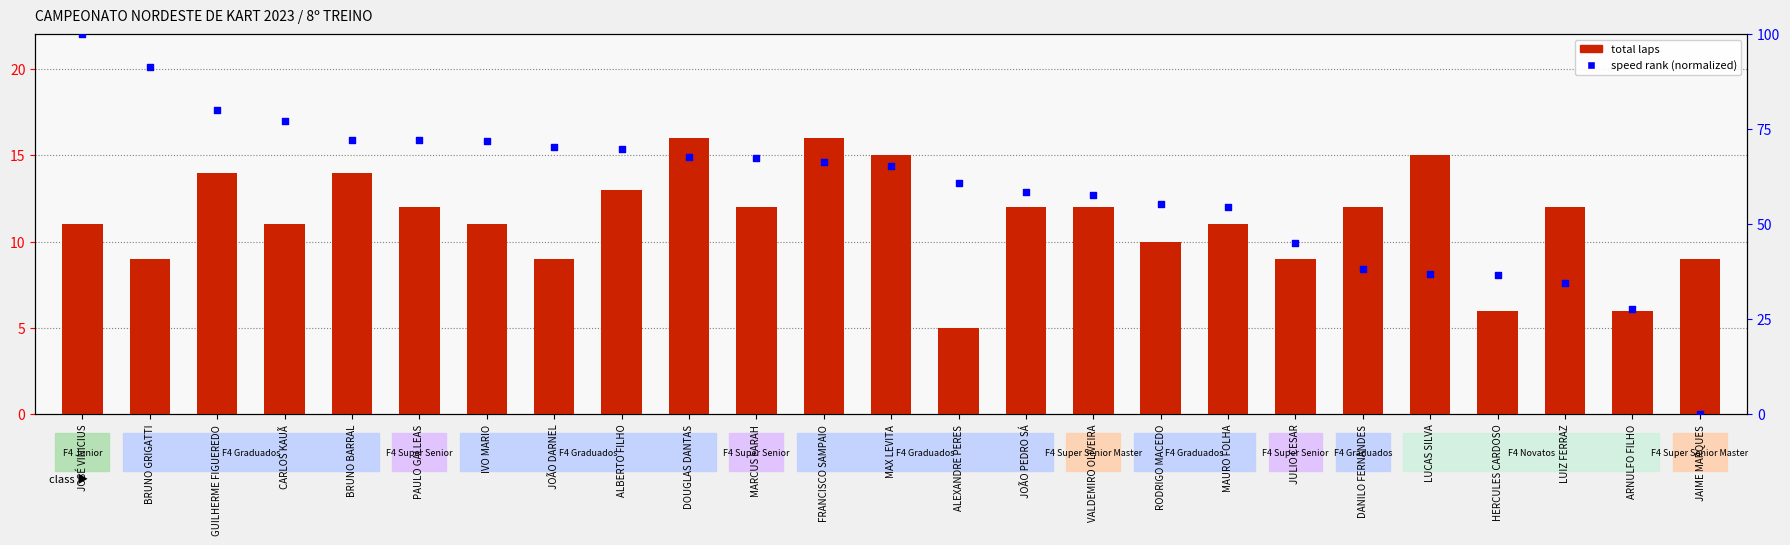

Which series has the largest total across all categories?

speed rank (normalized)